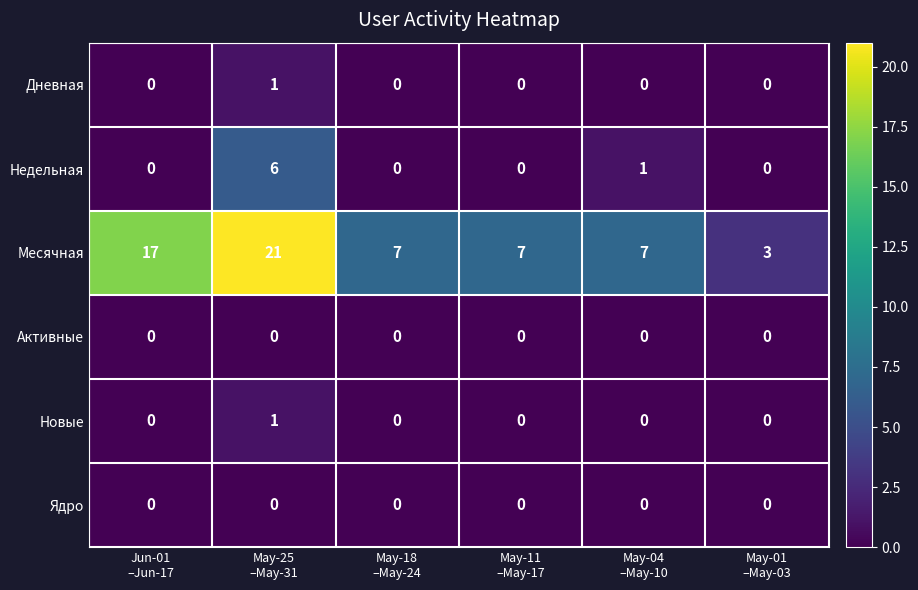

What is the greatest value displayed?

21